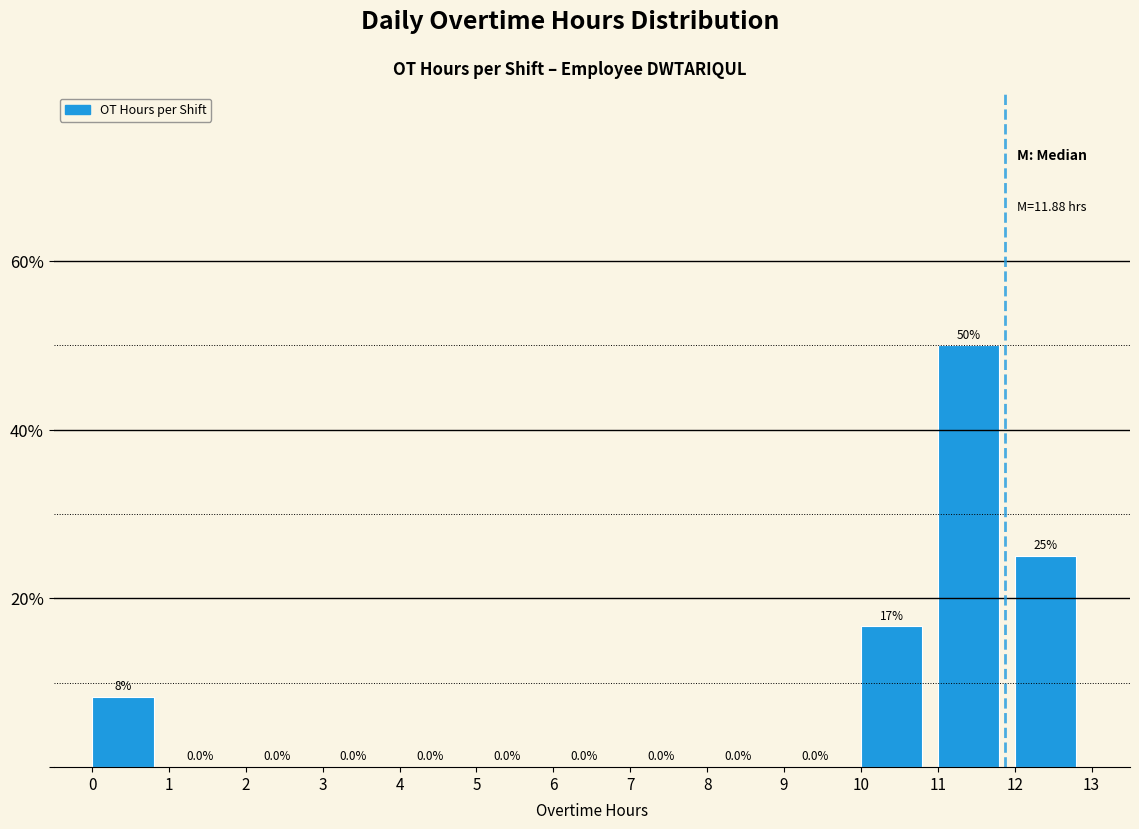

Which range on the x-axis has the tallest bar?

11 to 12